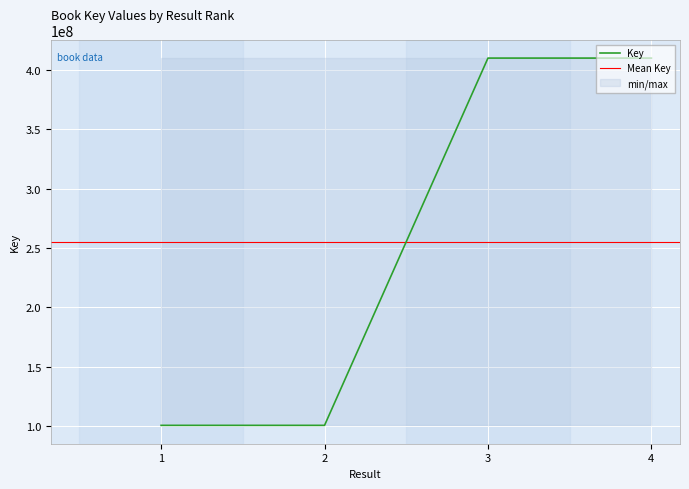

Where does the data first go above 410046957?

4